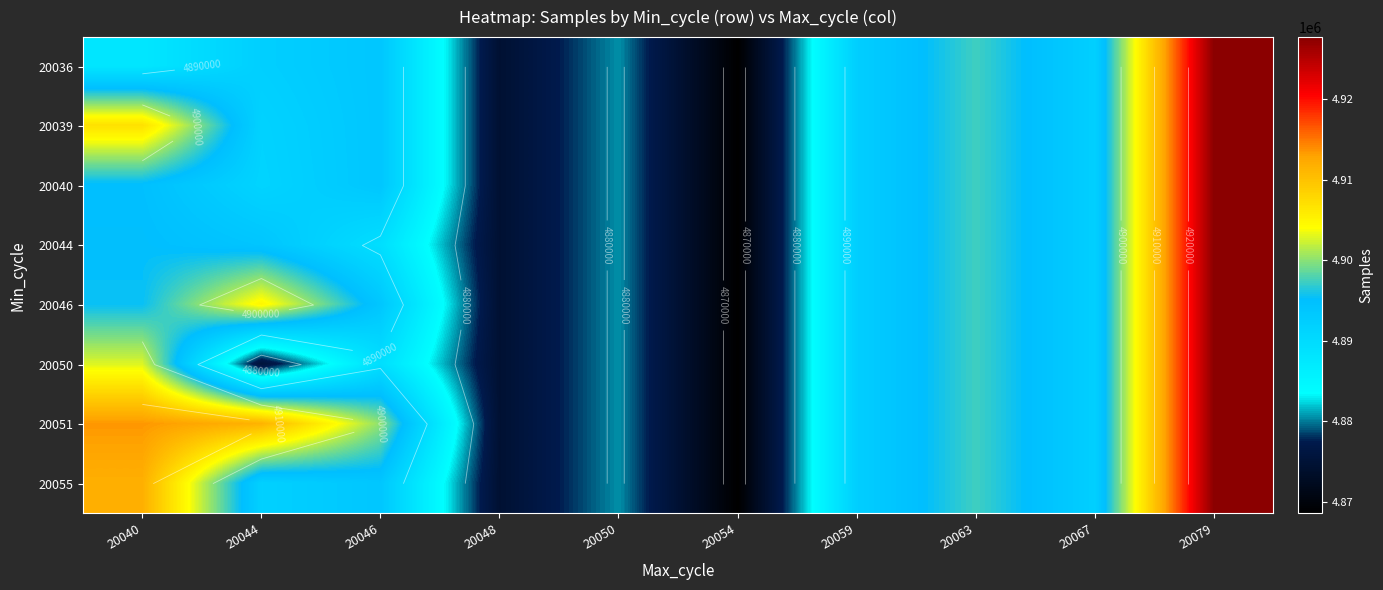

Count the number of categories in the chart.

10